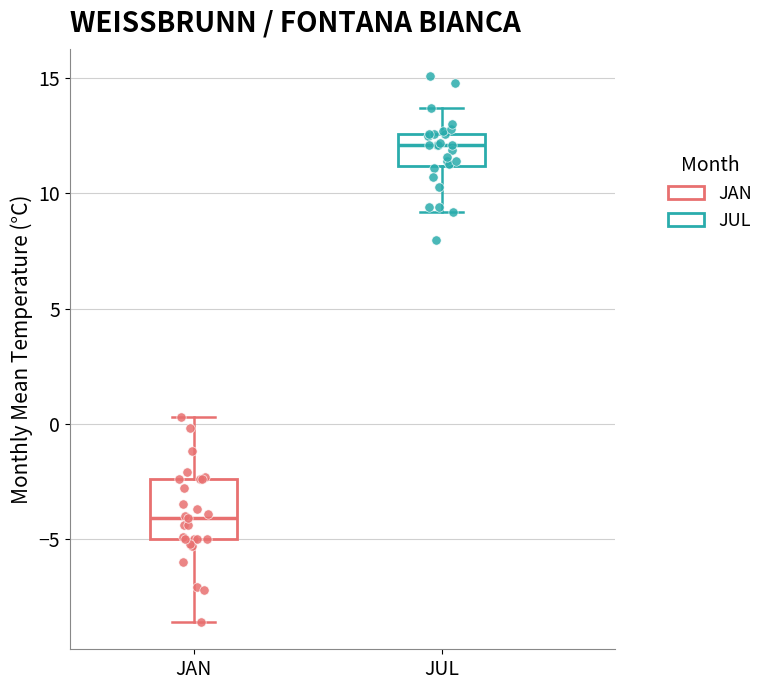

Reading left to right, read every box against the y-axis: the position of its median line, the range the box covers, and the ends of its whiskers. The values are not printed on the chart, so give them approximately, as read against the axis.

JAN: median -4.0, box -5.0 to -2.5, whiskers -8.5 to 0.5
JUL: median 12.0, box 11.0 to 12.5, whiskers 9.0 to 13.5